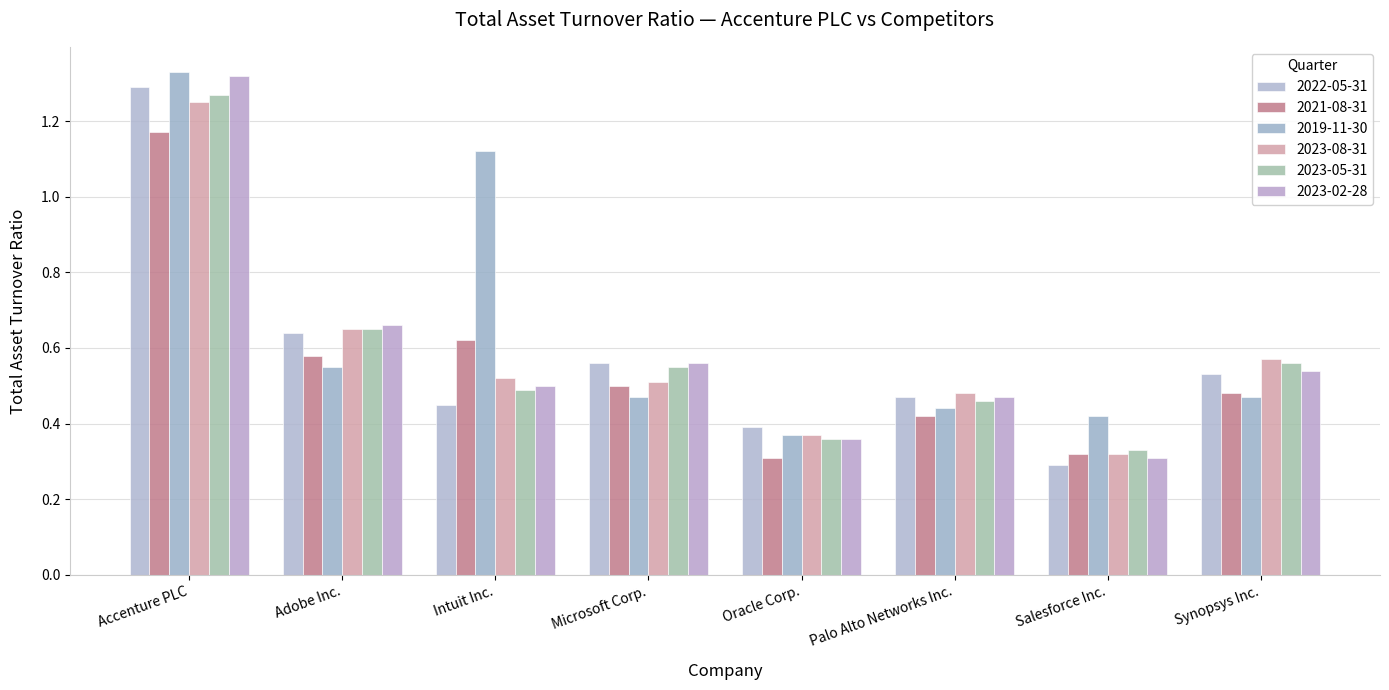

How many bars are there in total?

48